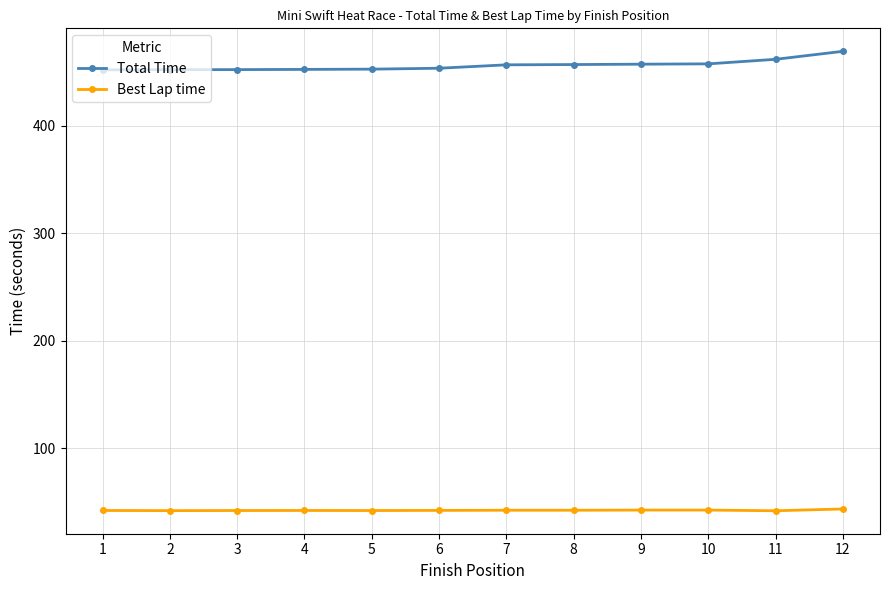

What is the minimum value shown in the chart?

41.6